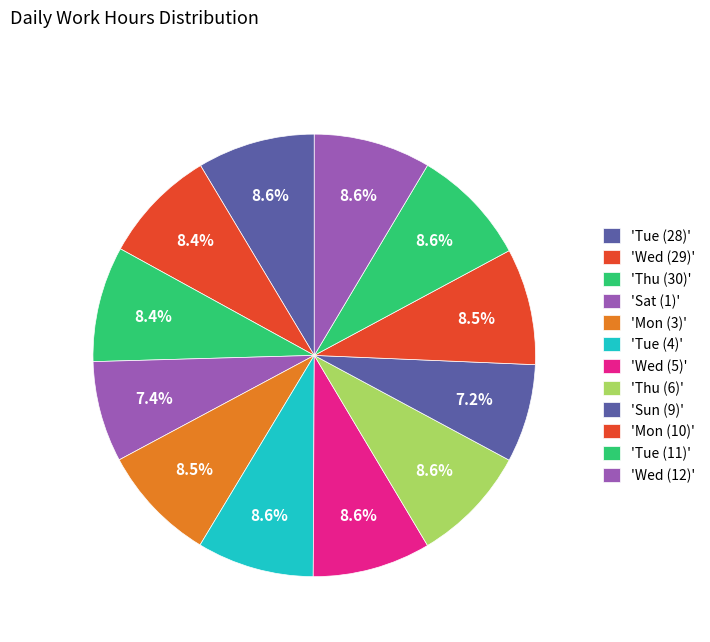

Count the number of slices in the pie.

12